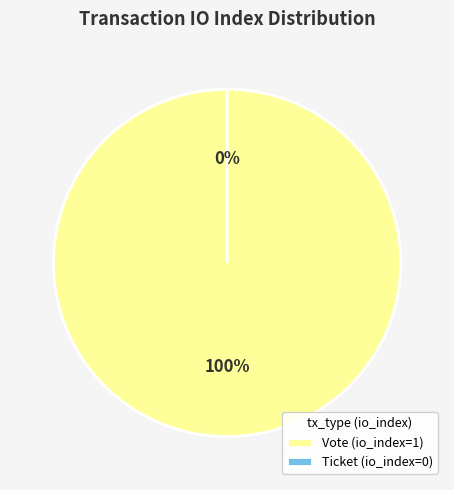

Is there a majority slice in this chart?

Yes